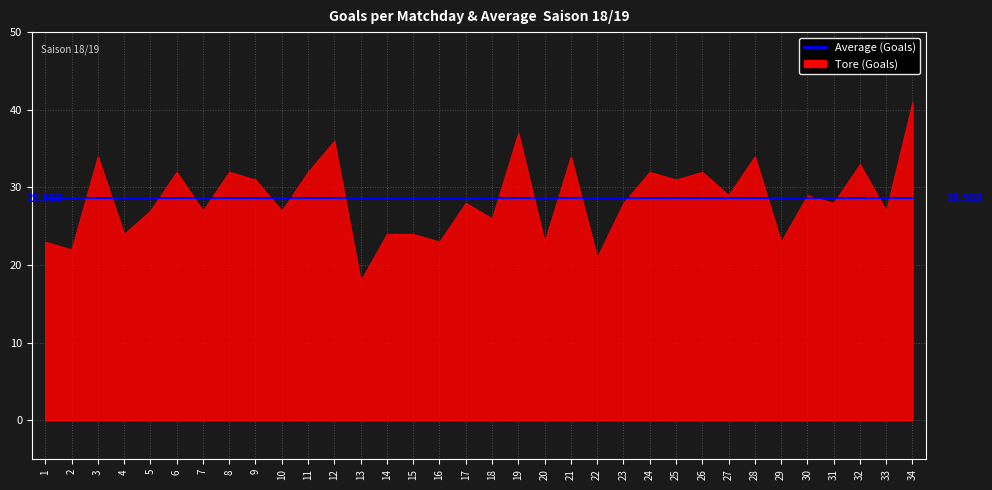

True or false: Tore (Goals) and Average cross at least once.

False